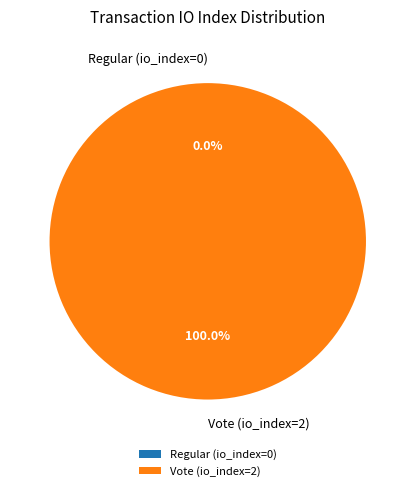

Which category has the biggest portion of the pie?

Vote (io_index=2)